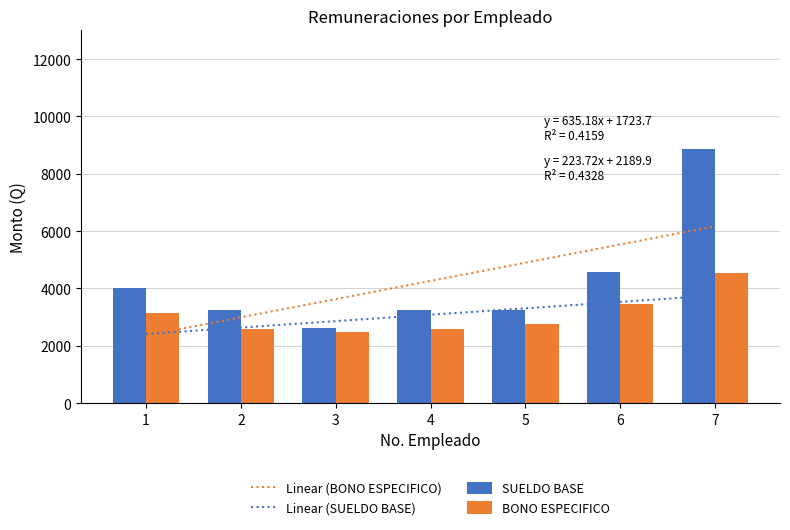

What is the minimum value for Linear (SUELDO BASE)?

2413.6